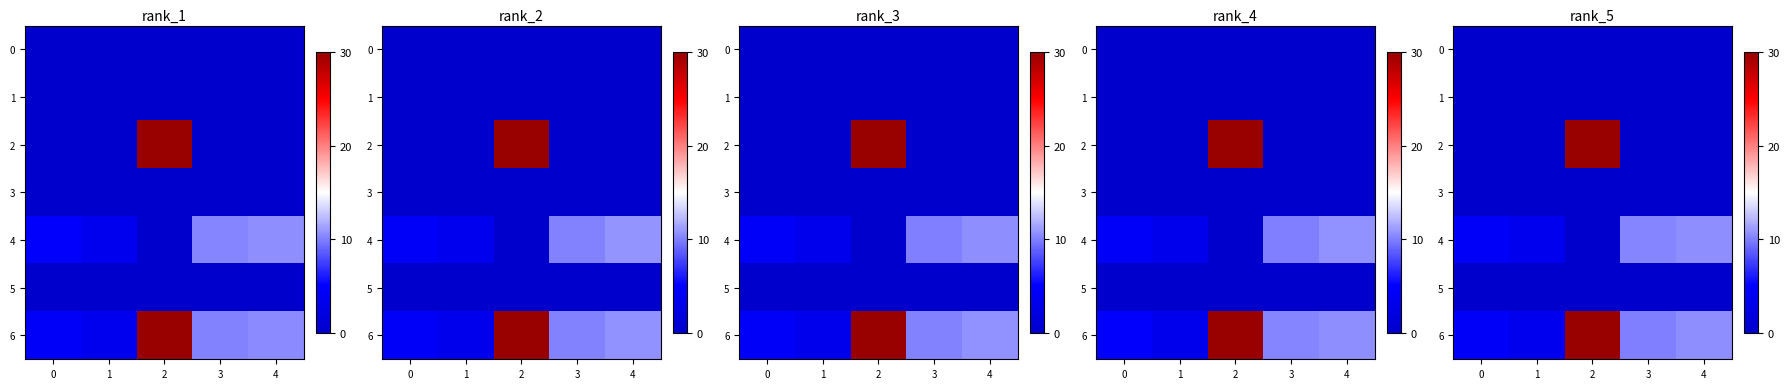

Count the row_5 values in the range 0 to 1.

5